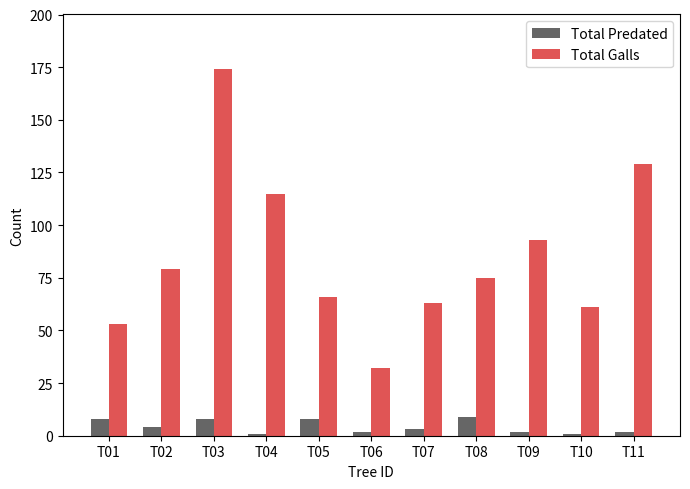

The Total Galls series shows 174 at T03. True or false?

True